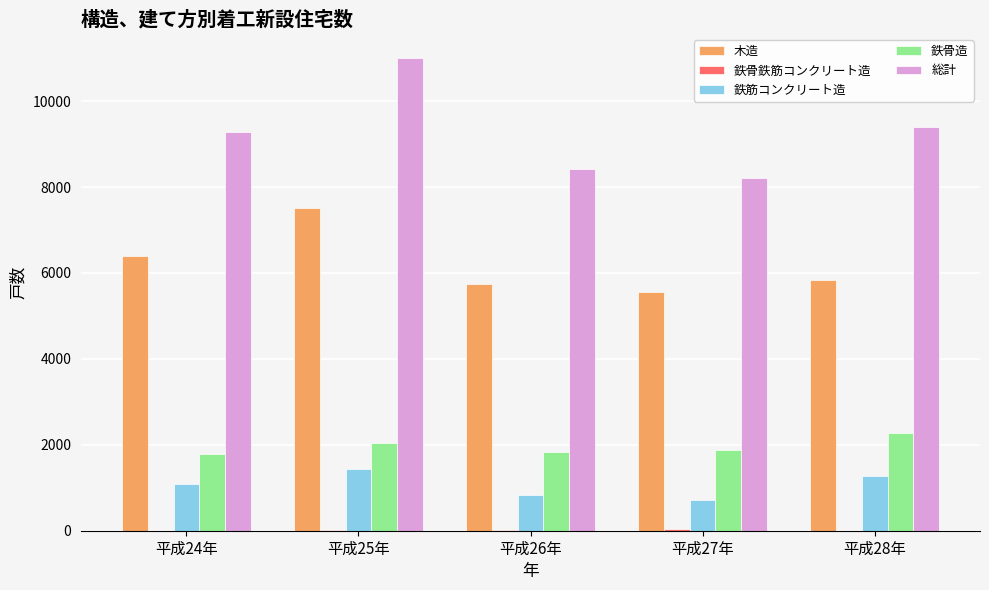

Which series changed the most between 平成24年 and 平成27年?

総計